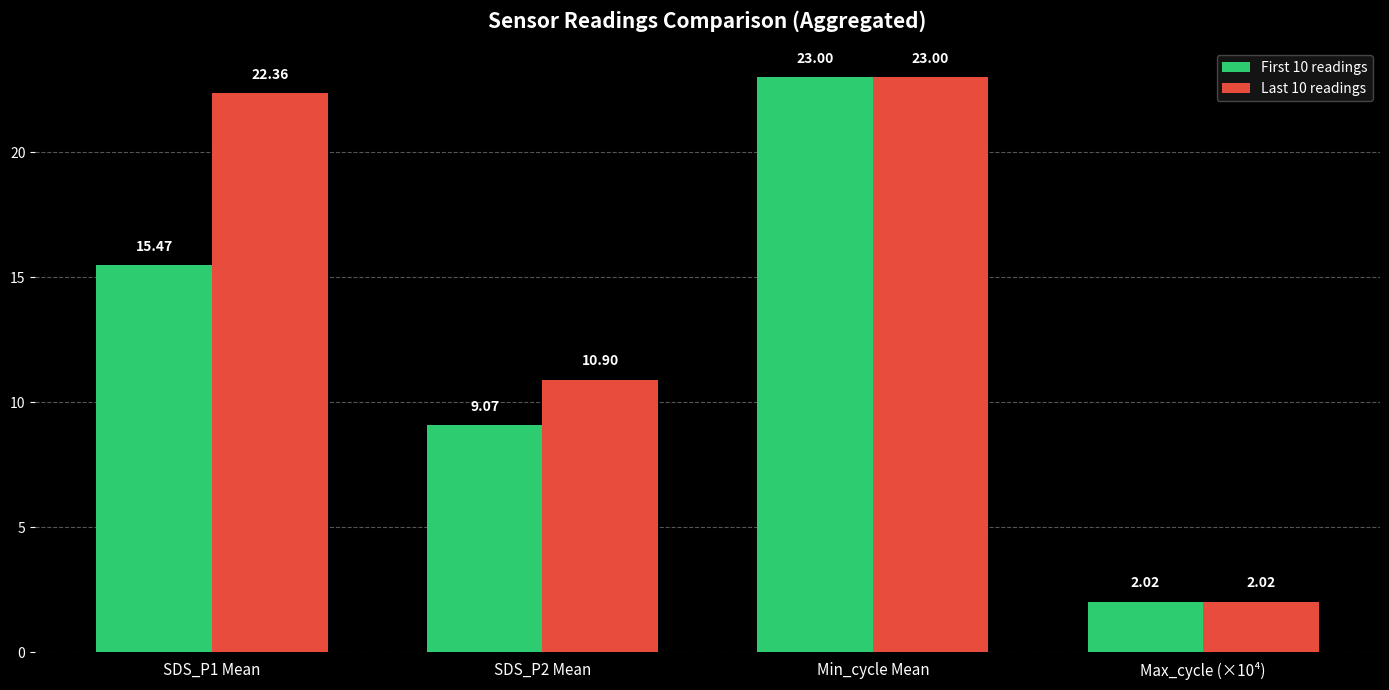

At which label is First 10 readings closest to 12?

SDS_P2 Mean